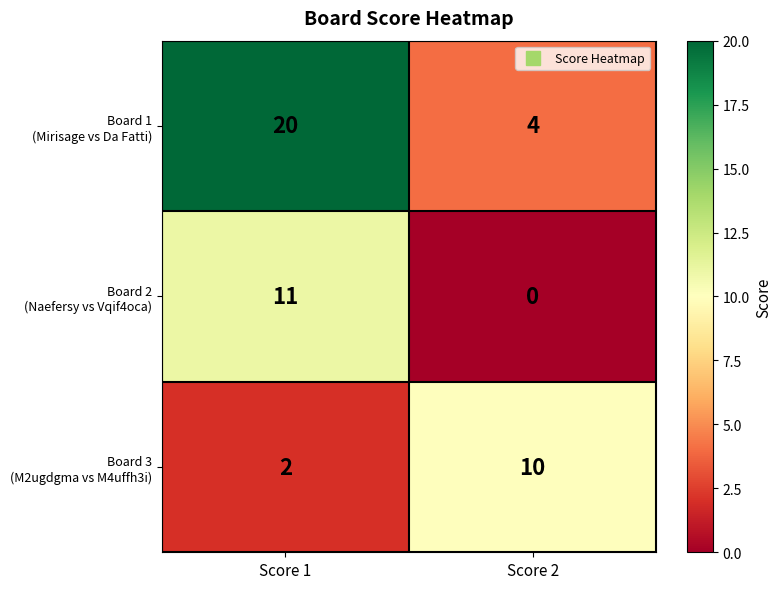

What is the spread (max minus min) of values at Score 1?

18